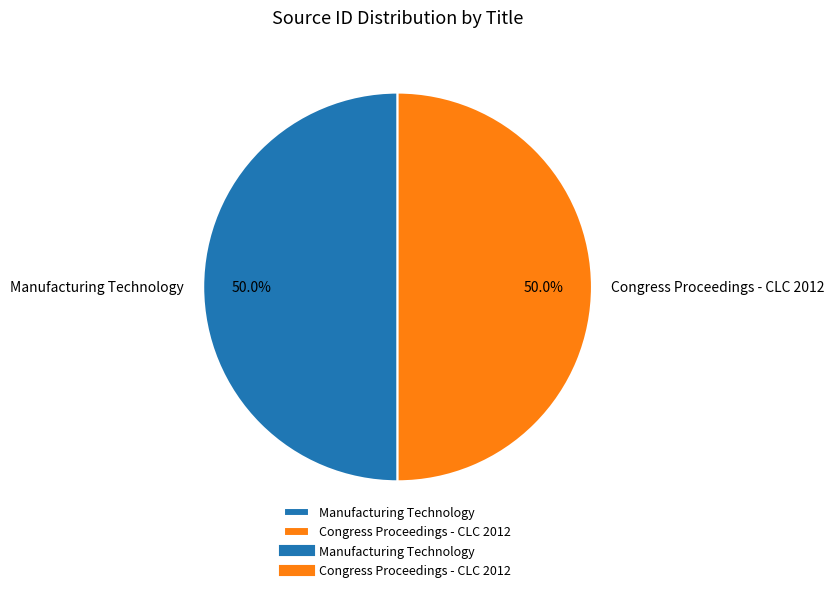

Do Manufacturing Technology and Congress Proceedings - CLC 2012 together represent more than half of the pie?

Yes